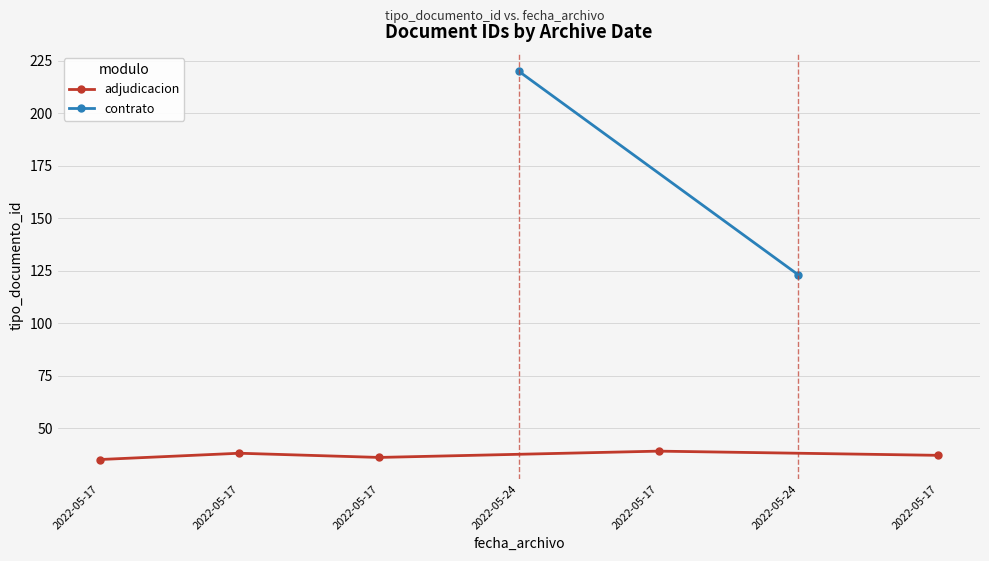

Rank the categories by value from highest to lowest.

2022-05-24, 2022-05-24, 2022-05-17, 2022-05-17, 2022-05-17, 2022-05-17, 2022-05-17